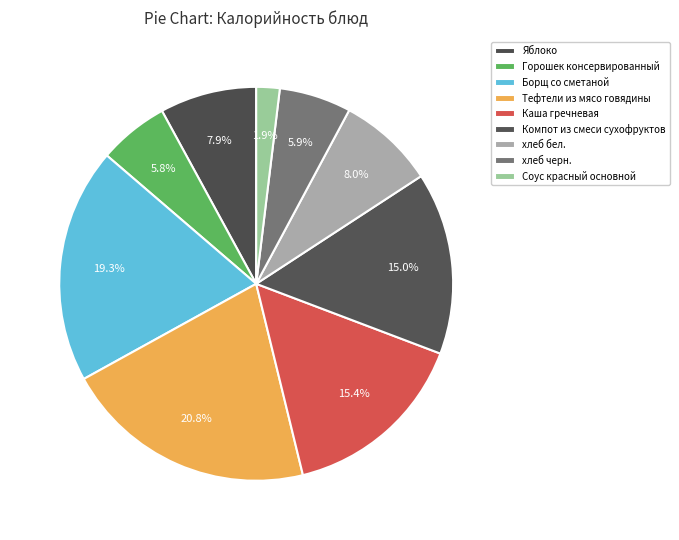

What is the smallest slice in the pie chart?

Соус красный основной